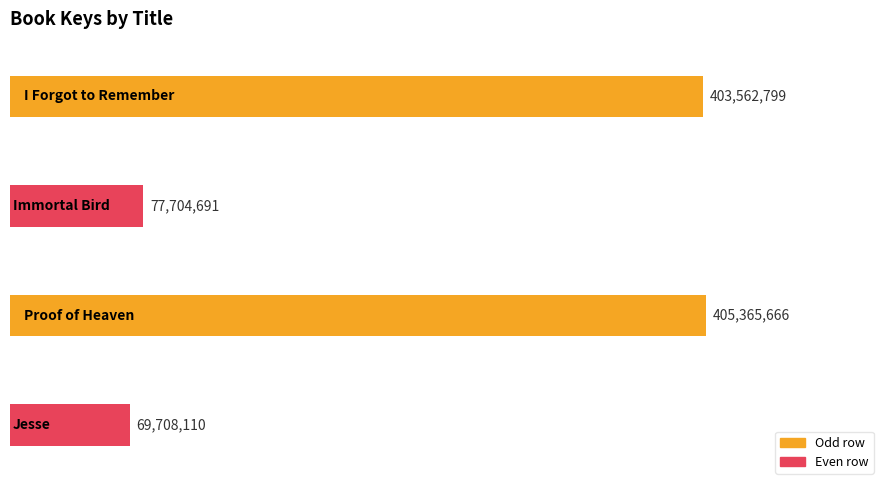

What is the difference between the maximum and second lowest values?

327660975